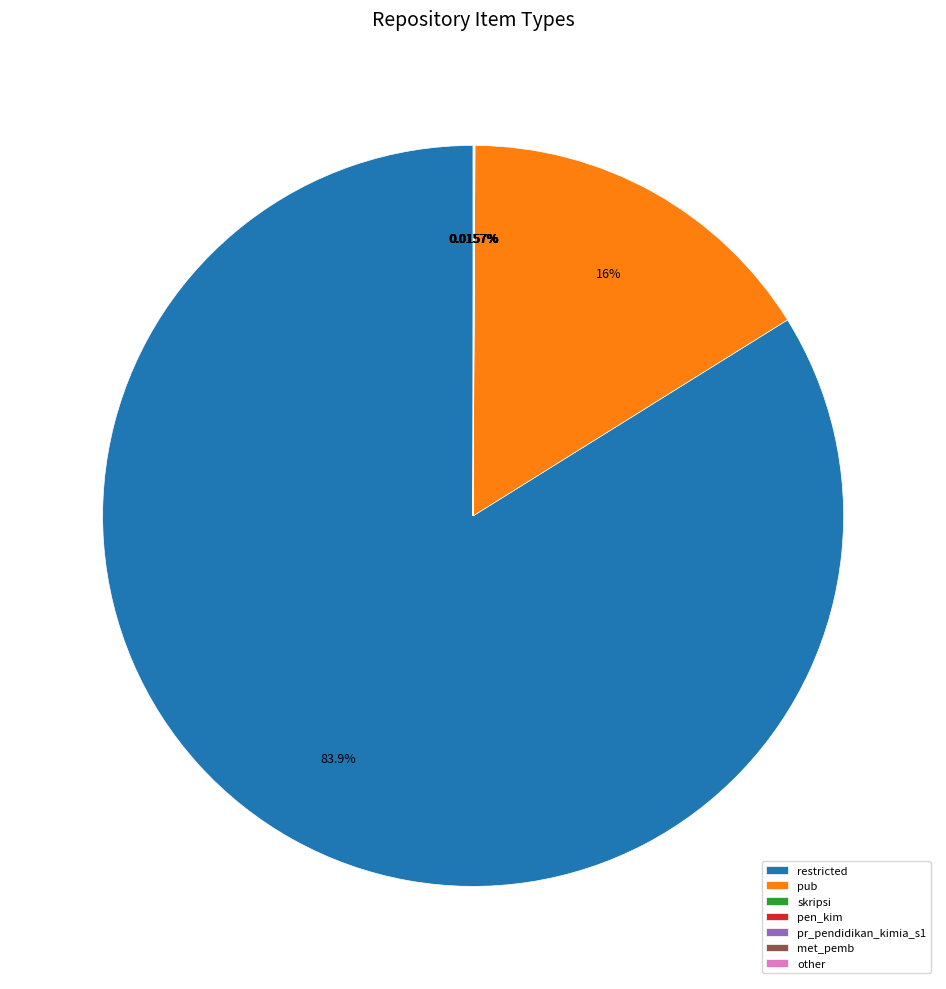

Does any single category account for the majority?

Yes